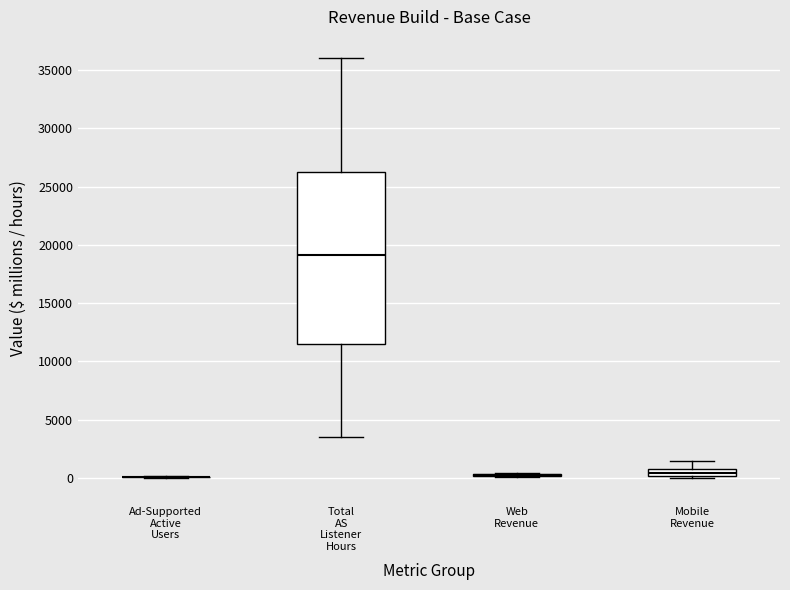

Comparing the boxes themselves (not the whiskers), which one is the tallest?

Total AS Listener Hours